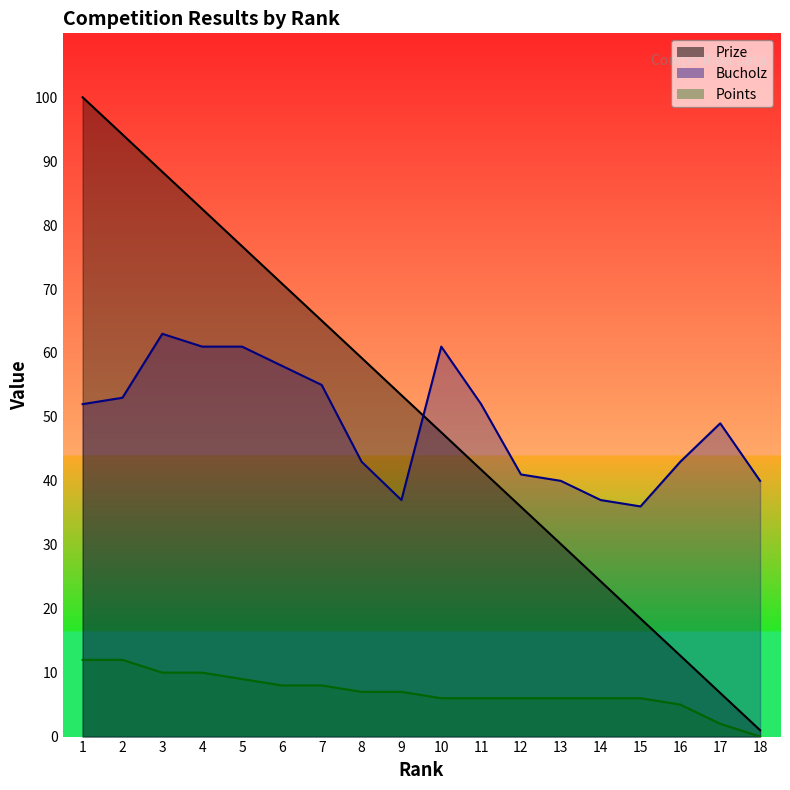

Rank the series by their maximum value, from lowest to highest.

Points, Bucholz, Prize